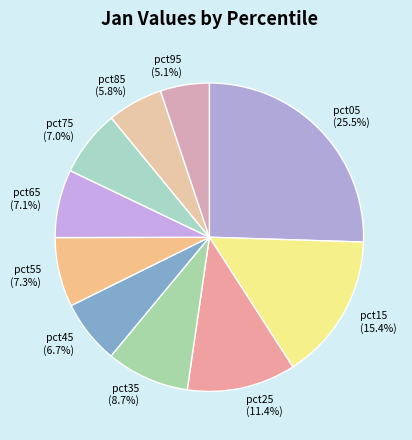

To the nearest percent, what is the average slice percentage?

10%